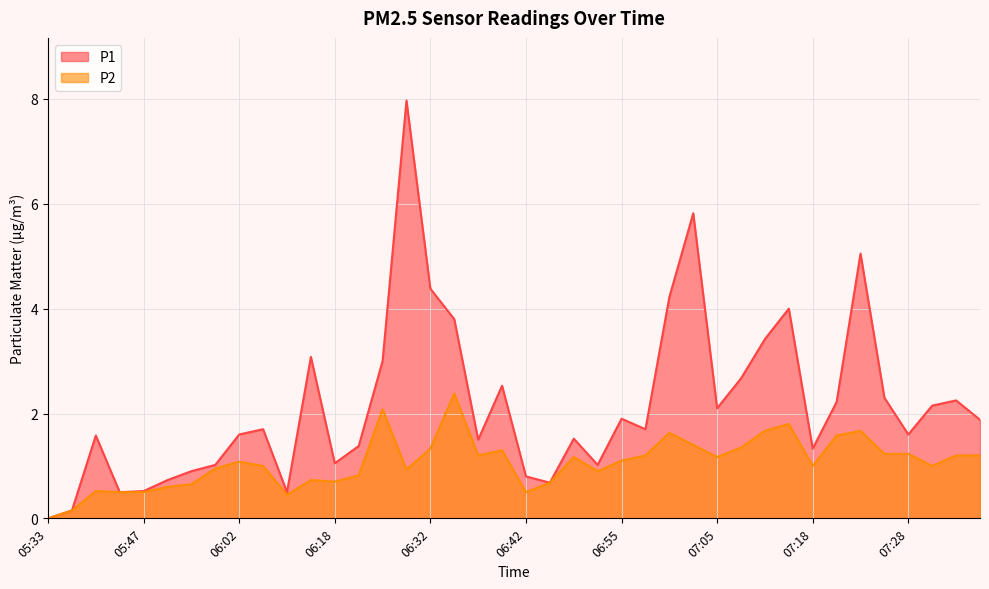

What is the difference between the second highest and minimum values in the P2 series?

2.1